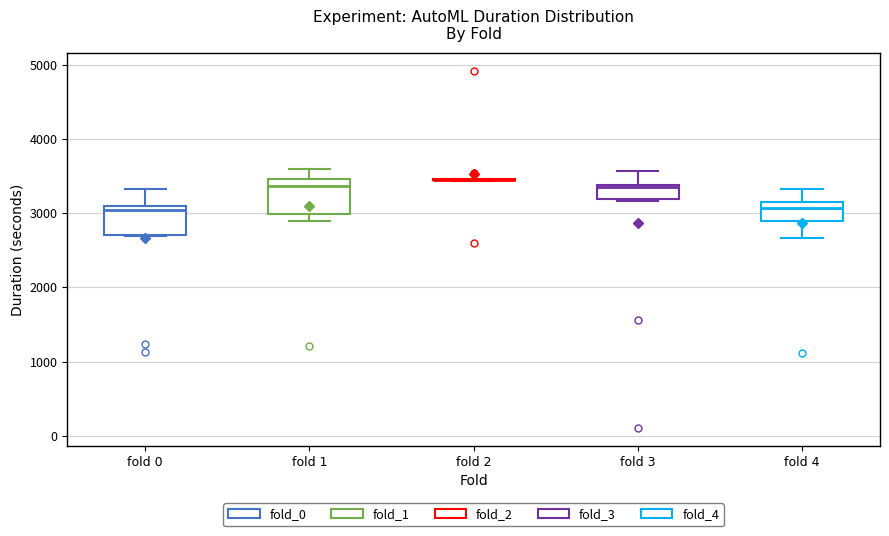

Reading left to right, transcribe this box plot: for each box, give where its median line is, the range the box spans, and where its two whiskers end, as read against the y-axis. The values are not printed on the chart, so give them approximately, as read against the axis.

fold 0: median 3000, box 2700 to 3100, whiskers 2700 to 3300
fold 1: median 3400, box 3000 to 3500, whiskers 2900 to 3600
fold 2: box collapsed to a line at 3400, whiskers 3400 to 3500
fold 3: median 3400, box 3200 to 3400, whiskers 3200 to 3600
fold 4: median 3100 (just below the box's upper edge), box 2900 to 3100, whiskers 2700 to 3300